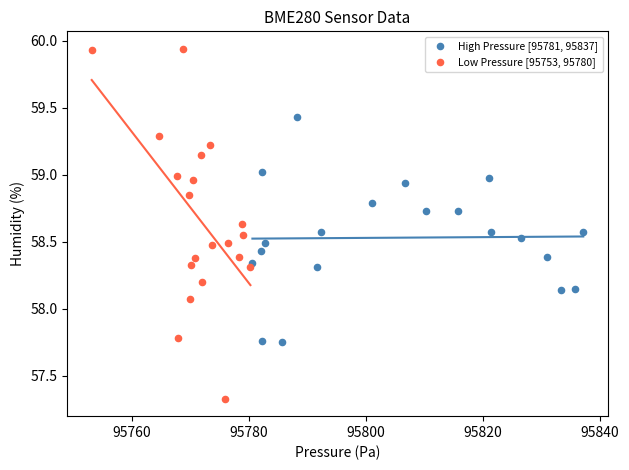

Which series has the widest spread of Y values?

Low Pressure [95753, 95780]